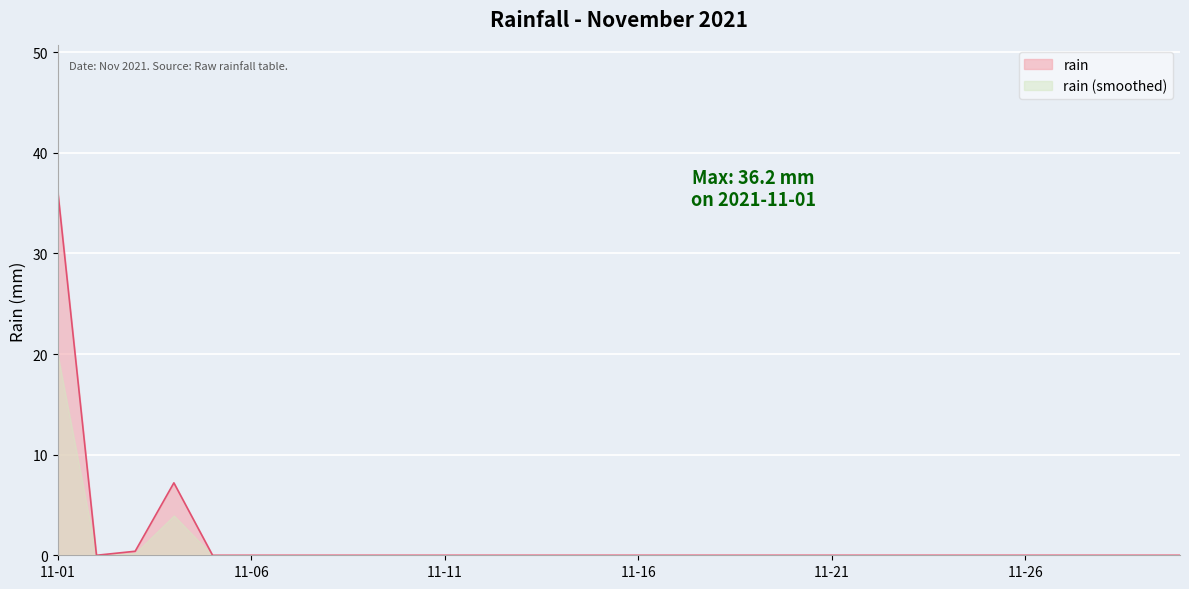

At which category does the data reach its first local peak?

2021-11-04